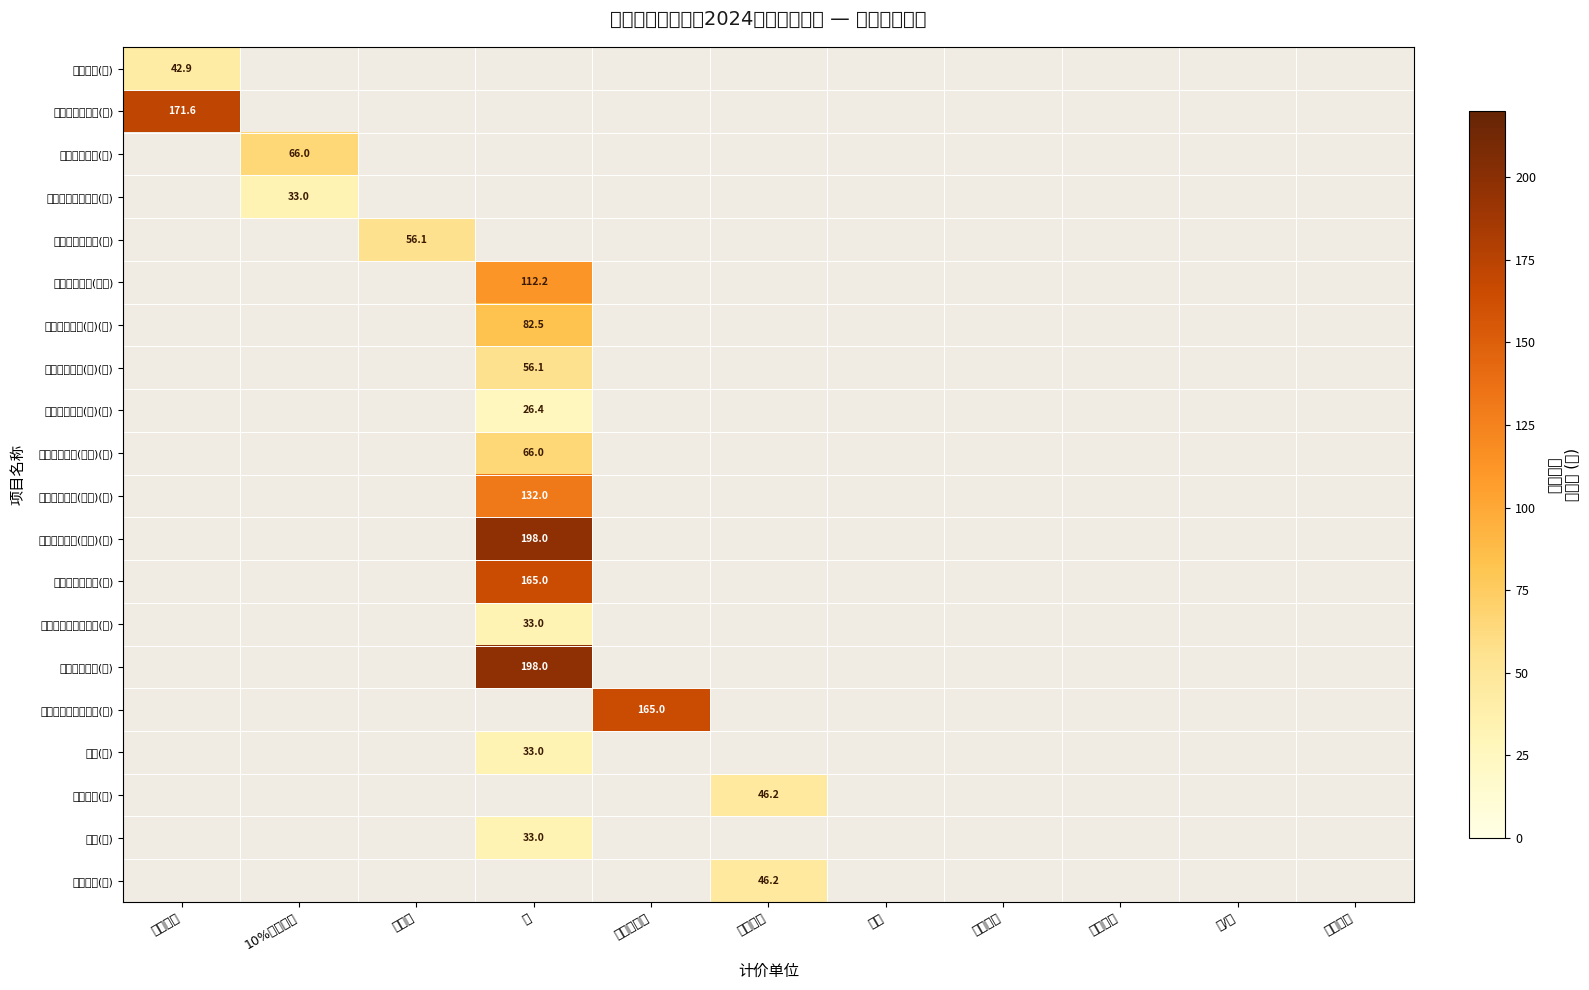

Is it true that 中药熏洗治疗(局部)(特) equals 88.8 at 次?

False